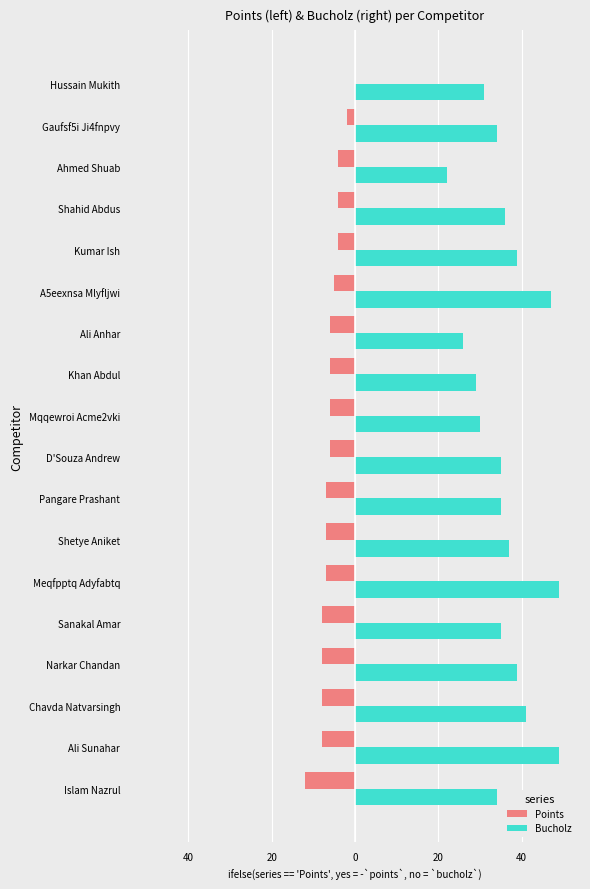

How many bars are there in each group?

2